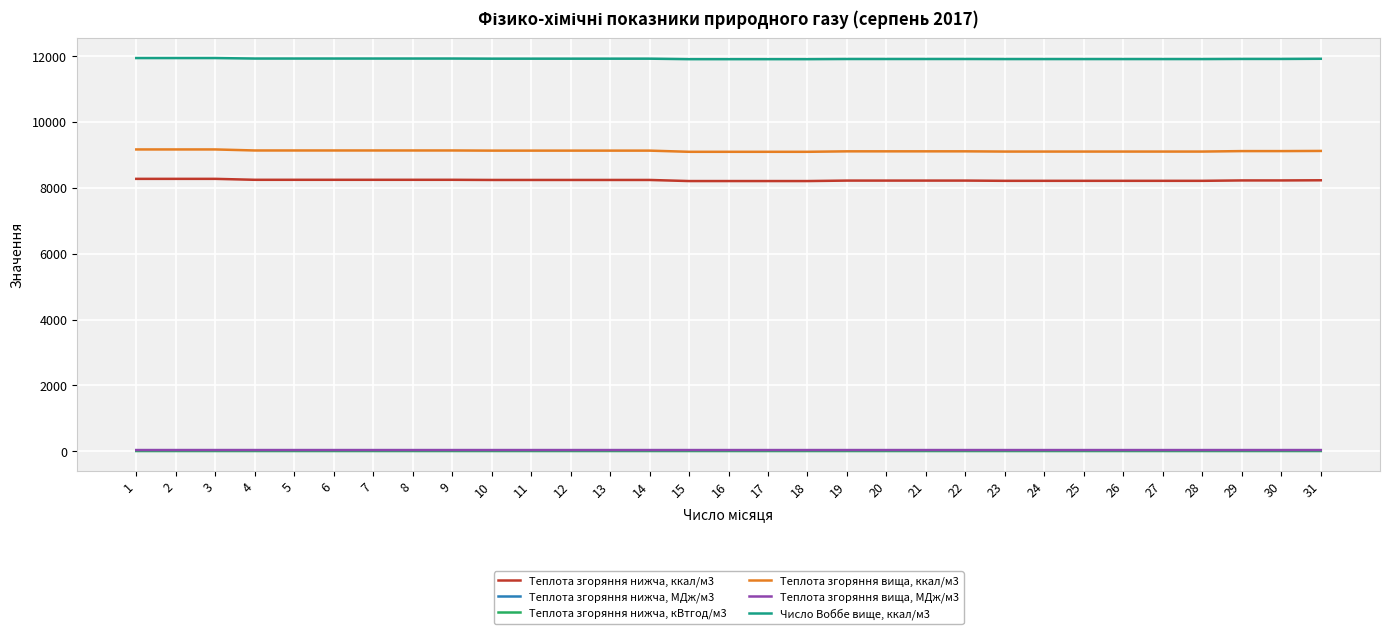

What is the total value across all series at 3?

29473.0